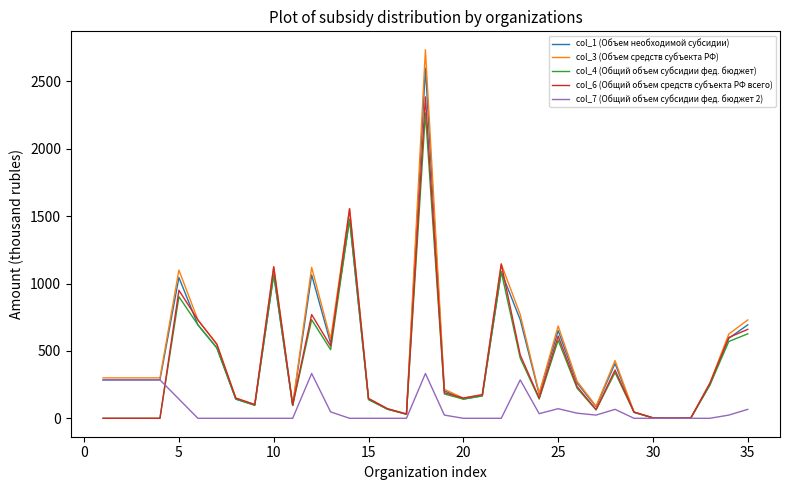

Which series has the largest range (max minus min)?

col_3 (Объем средств субъекта РФ)